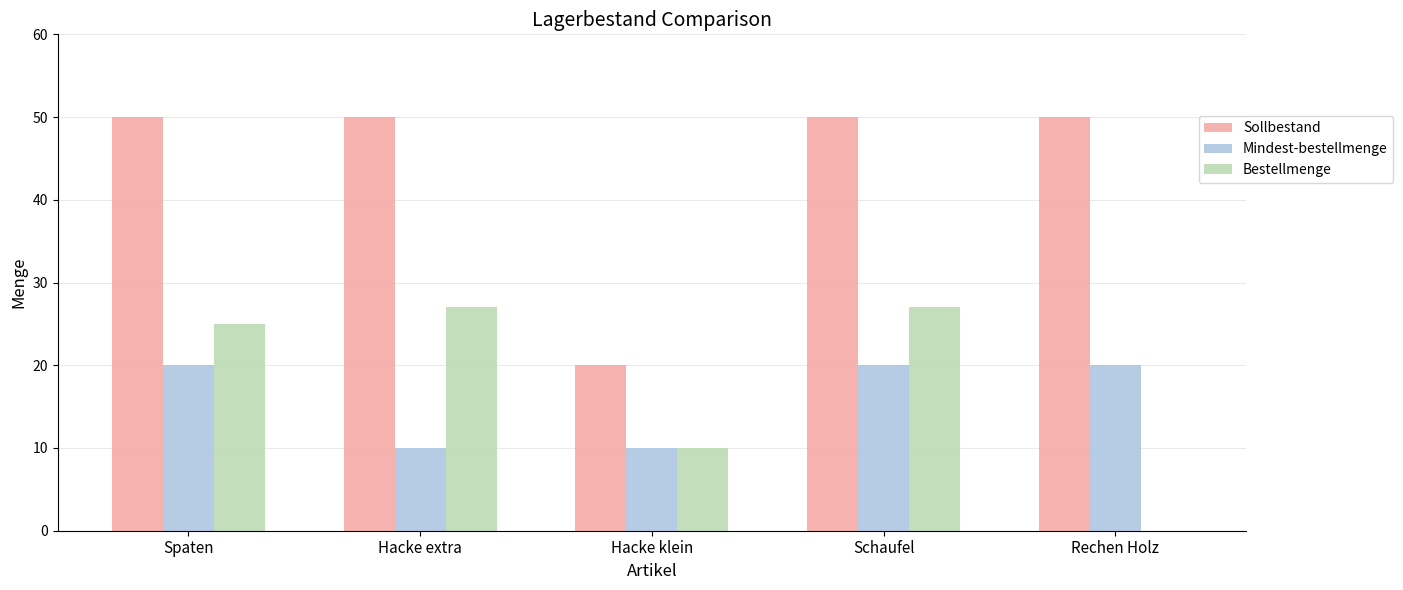

What are all the series names shown in the legend?

Sollbestand, Mindest-bestellmenge, Bestellmenge